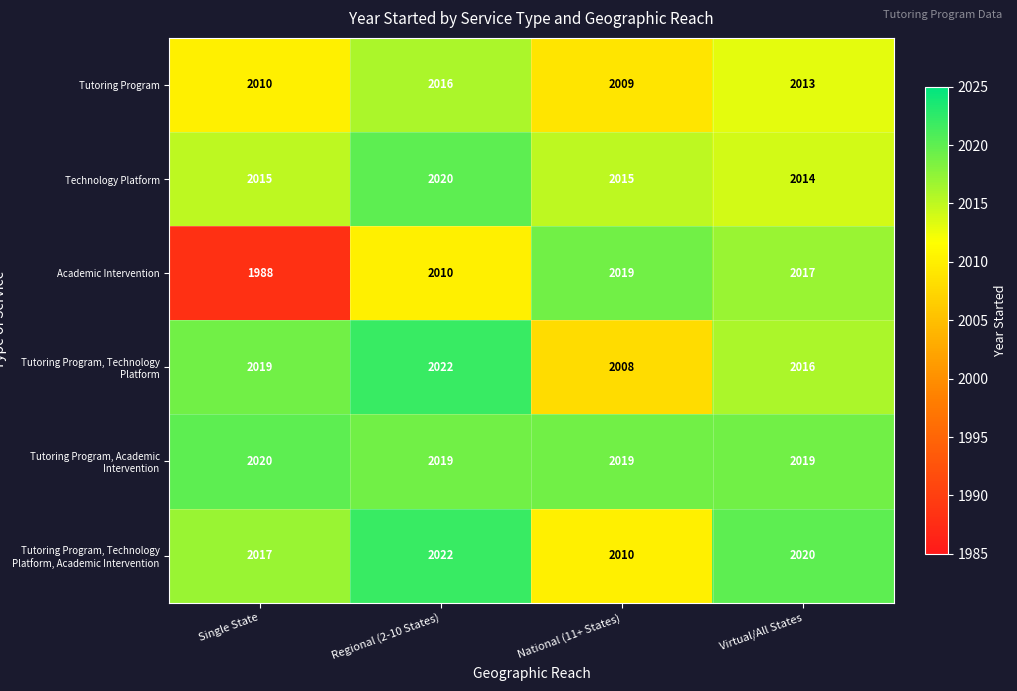

What is the difference between the maximum and minimum values in the Tutoring Program, Technology Platform, Academic Intervention series?

12